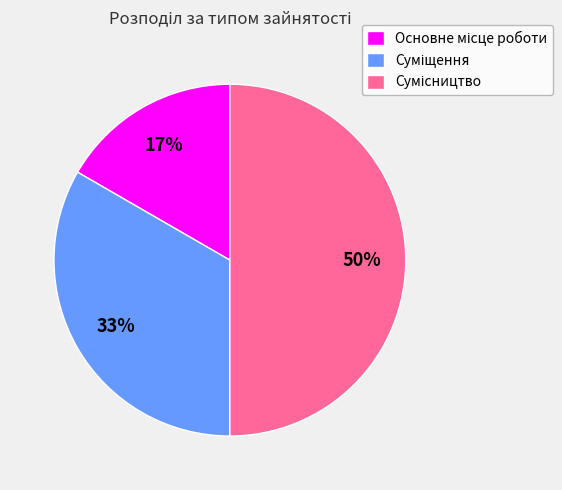

To the nearest percent, what is the average slice percentage?

33%